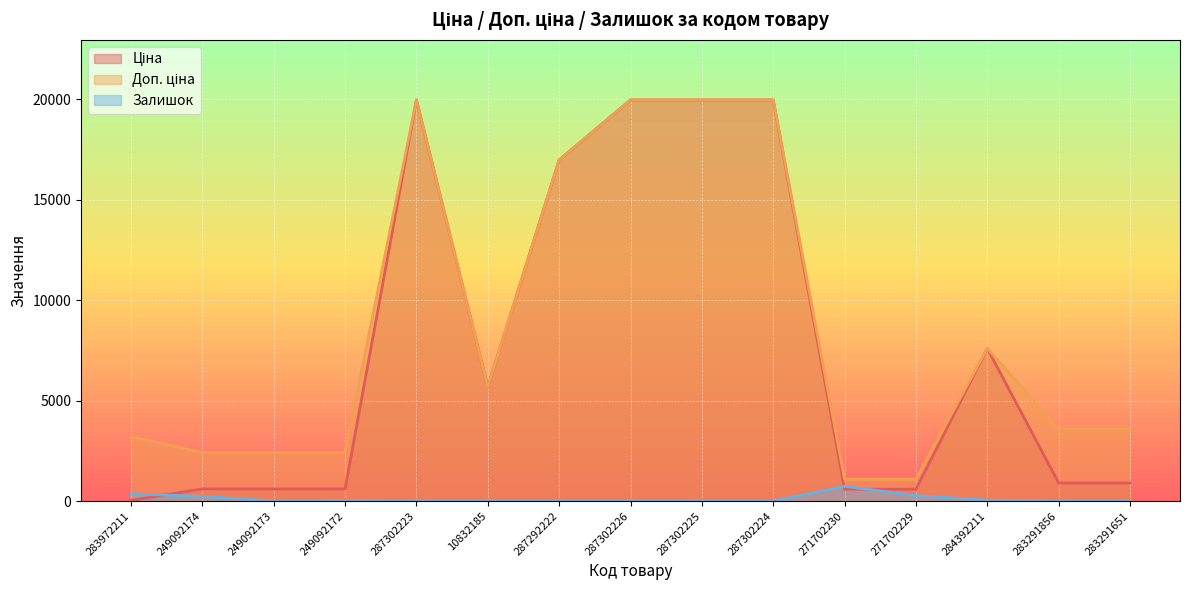

True or false: Залишок and Доп. ціна cross at least once.

False